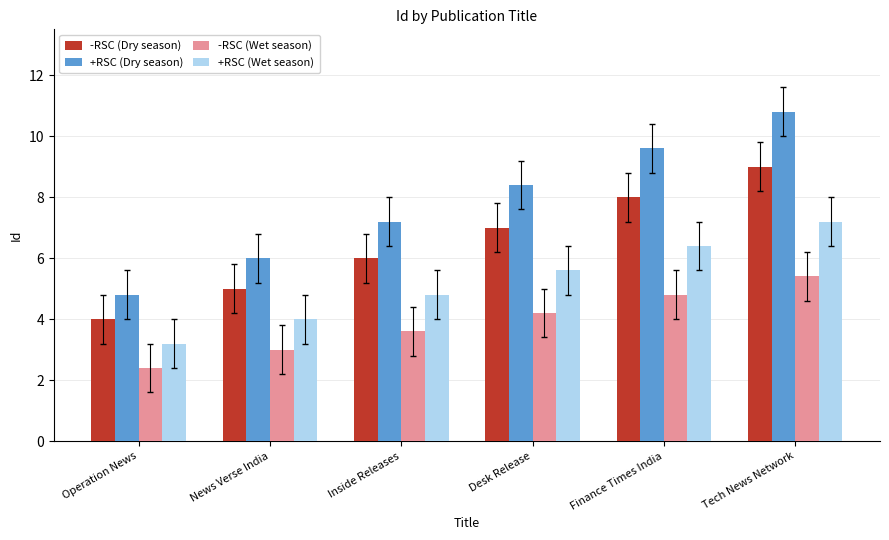

What position from the left is Desk Release?

4